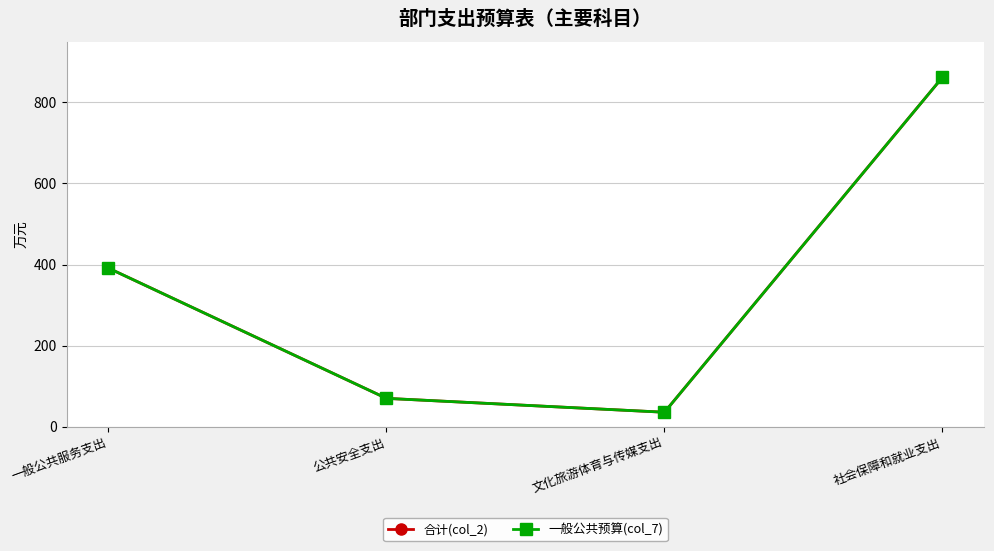

Does the chart have visible grid lines?

Yes